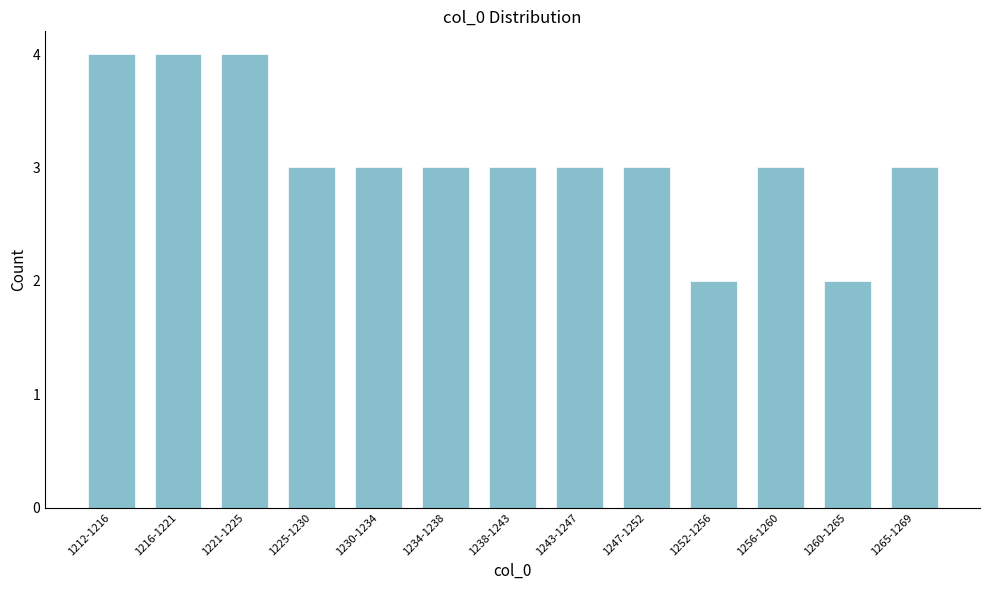

Reading right to left, transcribe all the data shown in this chart.

1265-1269=3	1260-1265=2	1256-1260=3	1252-1256=2	1247-1252=3	1243-1247=3	1238-1243=3	1234-1238=3	1230-1234=3	1225-1230=3	1221-1225=4	1216-1221=4	1212-1216=4